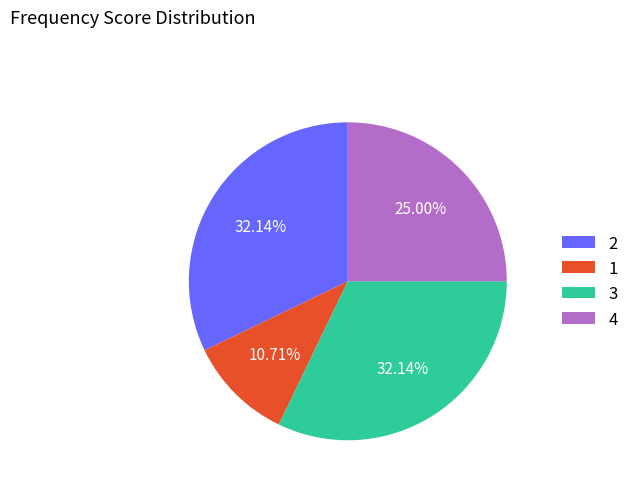

Between 1 and 4, which is larger?

4